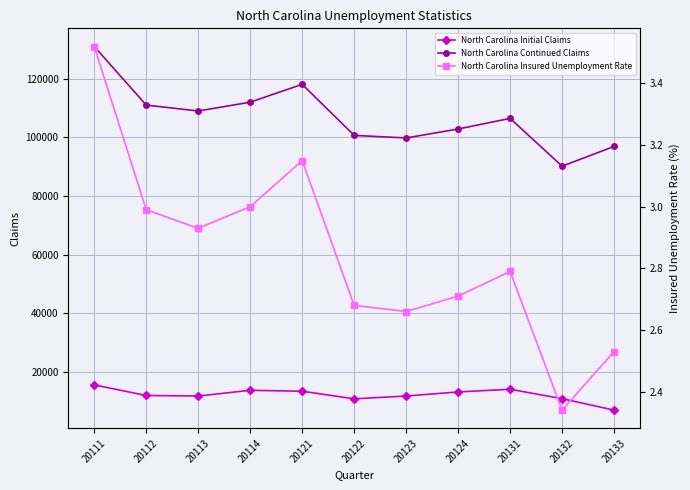

Reading left to right, what are all the values shown in this chart?

North Carolina Initial Claims: 20111=15648.0	20112=12063.0	20113=11882.0	20114=13831.0	20121=13508.0	20122=10923.0	20123=11879.0	20124=13269.0	20131=14180.0	20132=10976.0	20133=7081.0
North Carolina Continued Claims: 20111=130893.0	20112=110951.0	20113=108938.0	20114=111937.0	20121=118018.0	20122=100635.0	20123=99755.0	20124=102798.0	20131=106420.0	20132=90141.0	20133=96874.0
North Carolina Insured Unemployment Rate: 20111=3.5	20112=3.0	20113=2.9	20114=3.0	20121=3.1	20122=2.7	20123=2.7	20124=2.7	20131=2.8	20132=2.3	20133=2.5